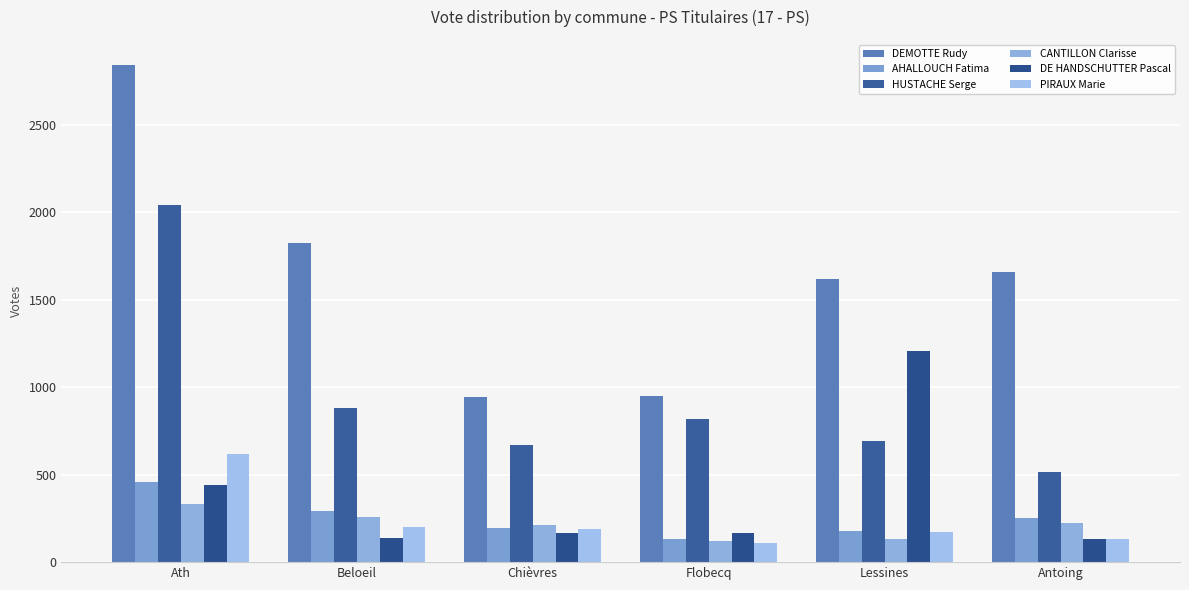

What is the sum of all HUSTACHE Serge values?

5614